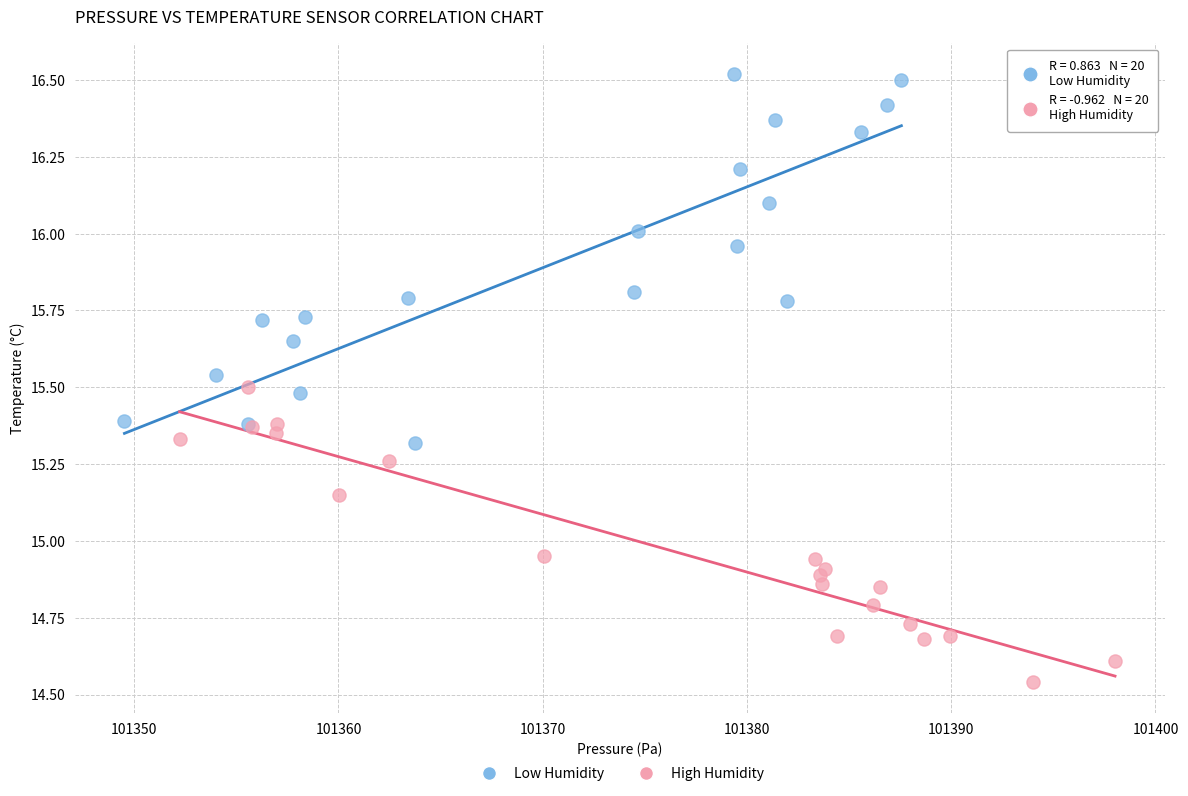

Which series reaches the minimum Y coordinate?

High Humidity